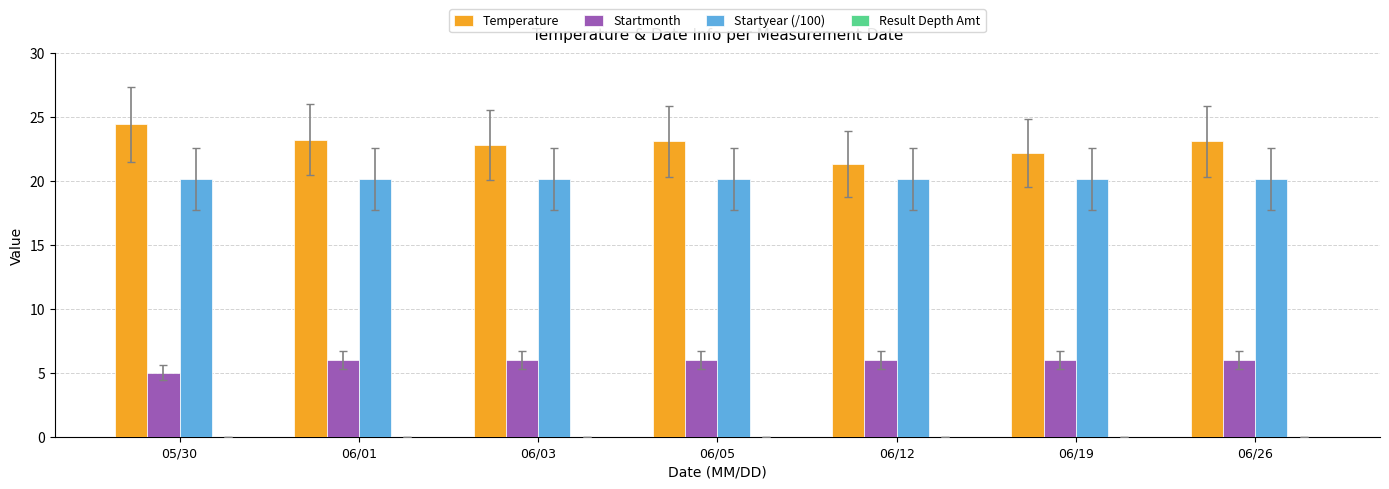

Which series has the largest total across all categories?

Temperature